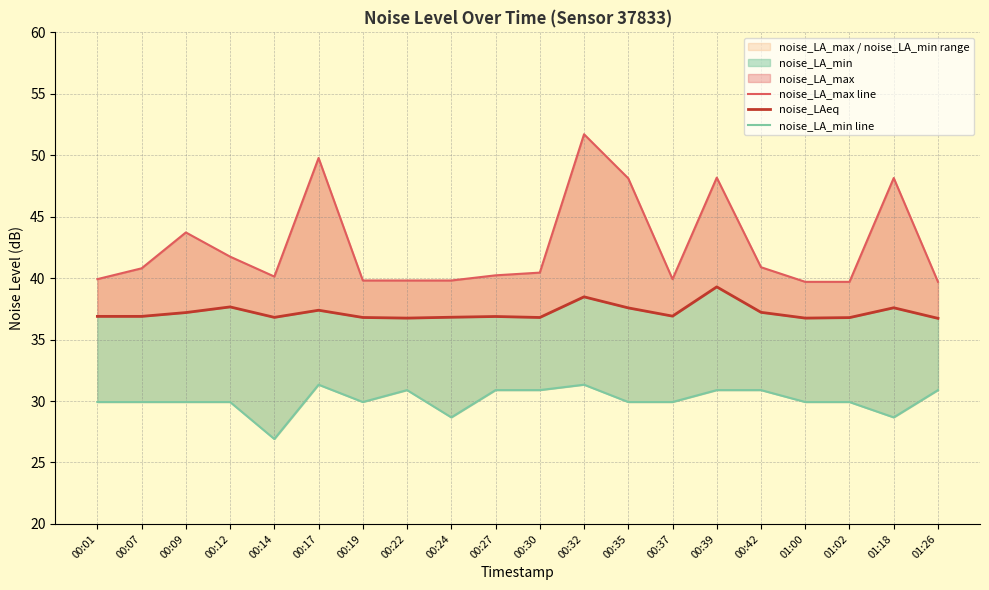

Which category has the lowest value in the noise_LA_max line series?

01:00